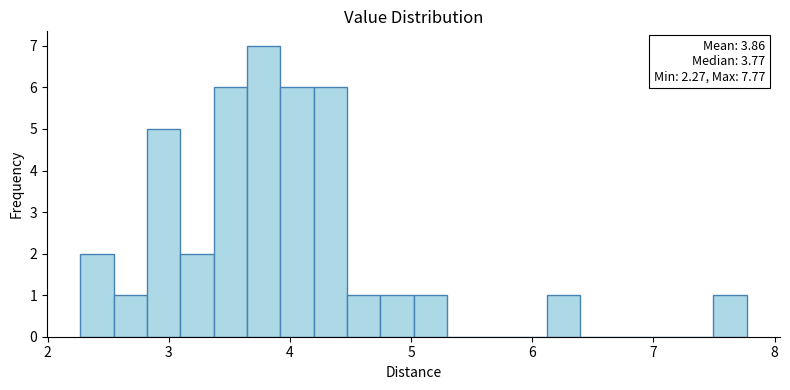

Read against the x-axis, roughly where is the centre of the tallest bar?

3.8